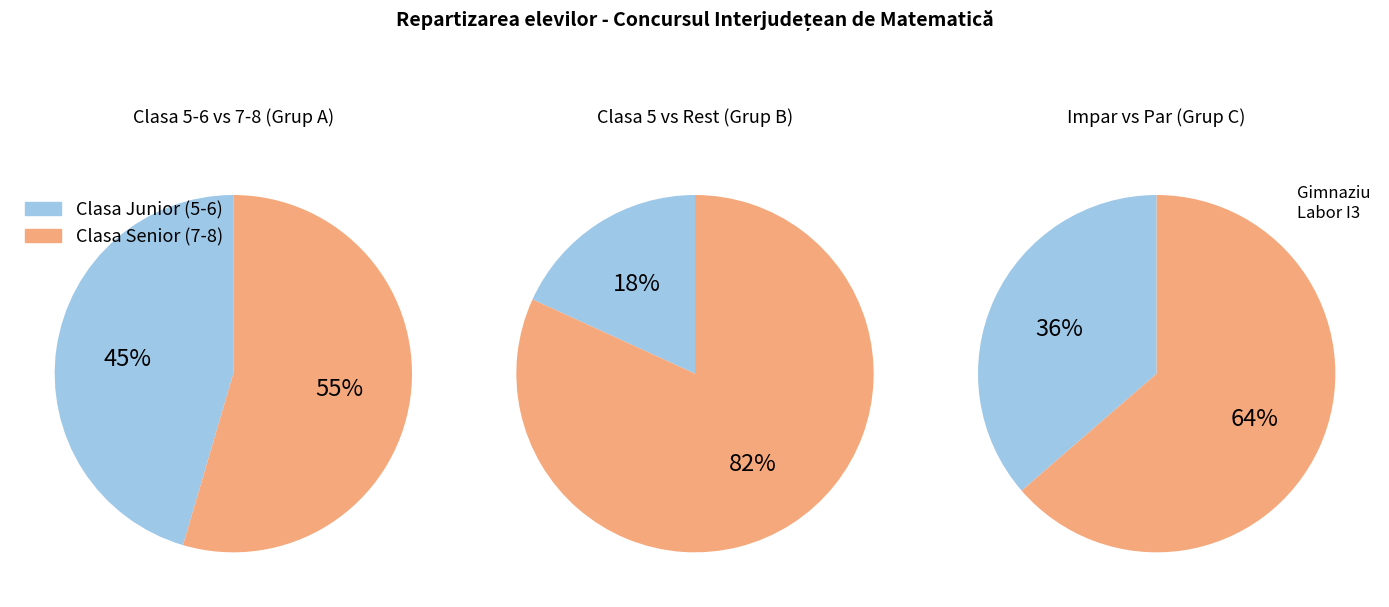

Is it true that Clasa 8 is 50% of the pie?

False